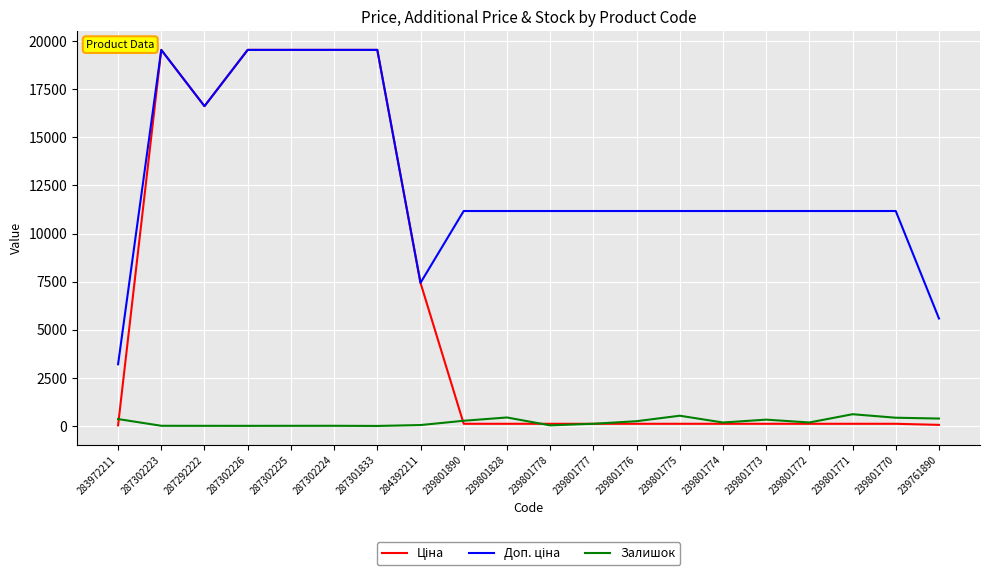

What is the highest value of the Залишок series?

609.0